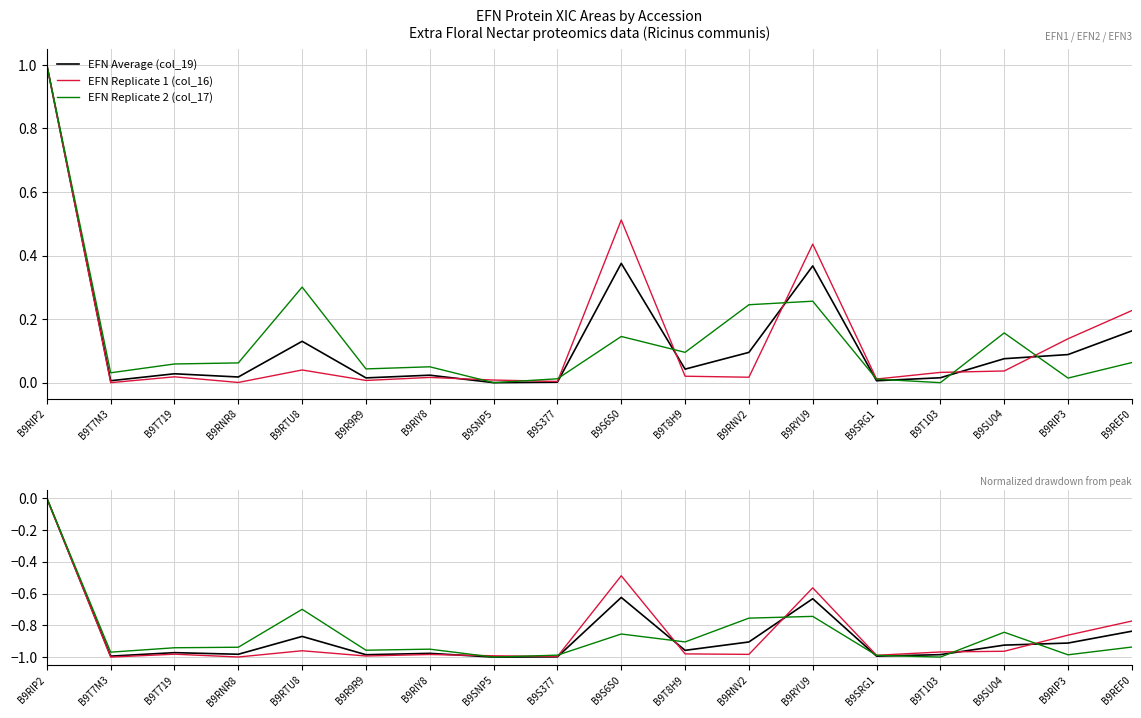

Reading right to left, extract all data points from this chart.

EFN Average (col_19): B9REF0=-0.8	B9RIP3=-0.9	B9SU04=-0.9	B9T103=-1.0	B9SRG1=-1.0	B9RYU9=-0.6	B9RNV2=-0.9	B9T8H9=-1.0	B9S6S0=-0.6	B9S377=-1.0	B9SNP5=-1.0	B9RIY8=-1.0	B9R9R9=-1.0	B9RTU8=-0.9	B9RNR8=-1.0	B9T719=-1.0	B9T7M3=-1.0	B9RIP2=0.0
EFN Replicate 1 (col_16): B9REF0=-0.8	B9RIP3=-0.9	B9SU04=-1.0	B9T103=-1.0	B9SRG1=-1.0	B9RYU9=-0.6	B9RNV2=-1.0	B9T8H9=-1.0	B9S6S0=-0.5	B9S377=-1.0	B9SNP5=-1.0	B9RIY8=-1.0	B9R9R9=-1.0	B9RTU8=-1.0	B9RNR8=-1.0	B9T719=-1.0	B9T7M3=-1.0	B9RIP2=0.0
EFN Replicate 2 (col_17): B9REF0=-0.9	B9RIP3=-1.0	B9SU04=-0.8	B9T103=-1.0	B9SRG1=-1.0	B9RYU9=-0.7	B9RNV2=-0.8	B9T8H9=-0.9	B9S6S0=-0.9	B9S377=-1.0	B9SNP5=-1.0	B9RIY8=-1.0	B9R9R9=-1.0	B9RTU8=-0.7	B9RNR8=-0.9	B9T719=-0.9	B9T7M3=-1.0	B9RIP2=0.0